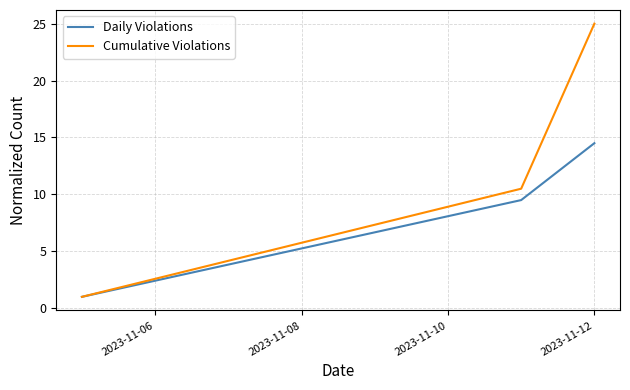

How many values in the Cumulative Violations series are below 10?

1